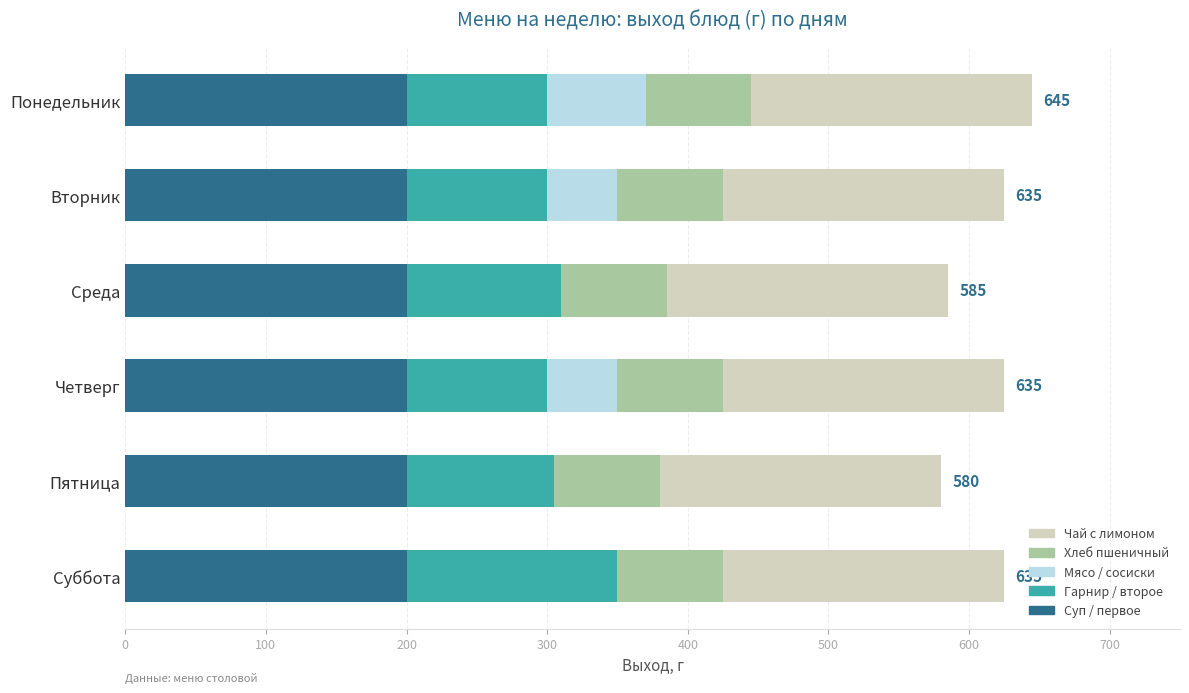

What are all the series names shown in the legend?

Чай с лимоном, Хлеб пшеничный, Мясо / сосиски, Гарнир / второе, Суп / первое